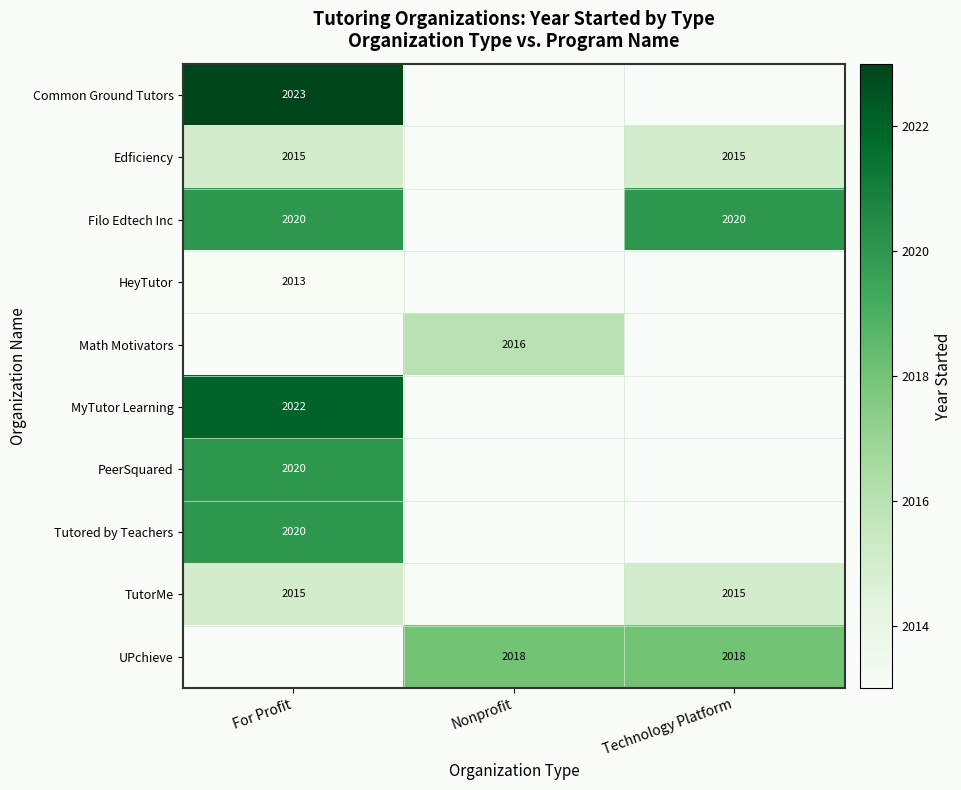

How many data points does each series have?

3